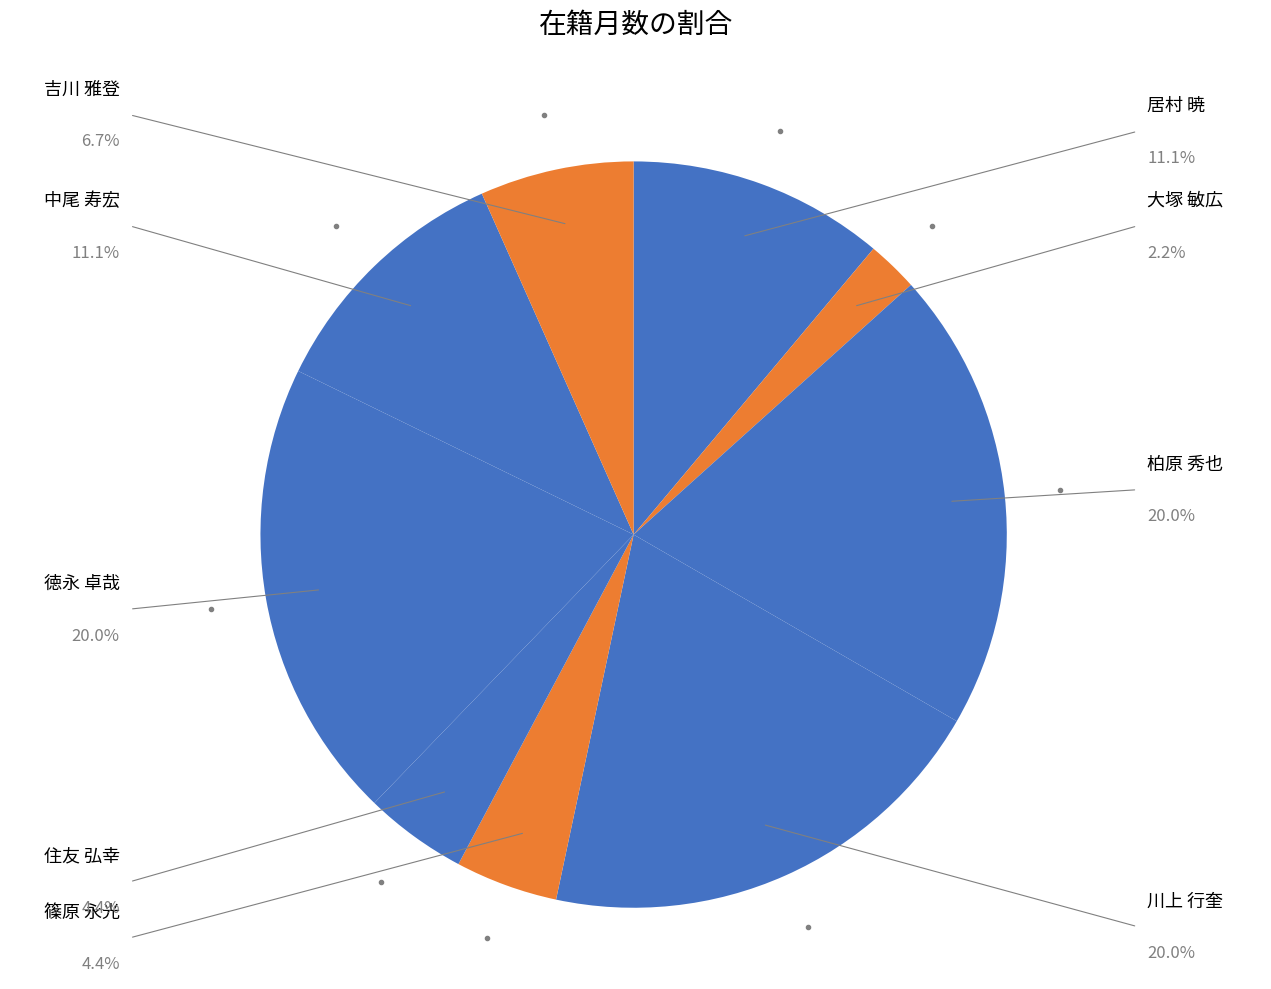

To the nearest percent, what percentage of the pie is 吉川 雅登?

7%